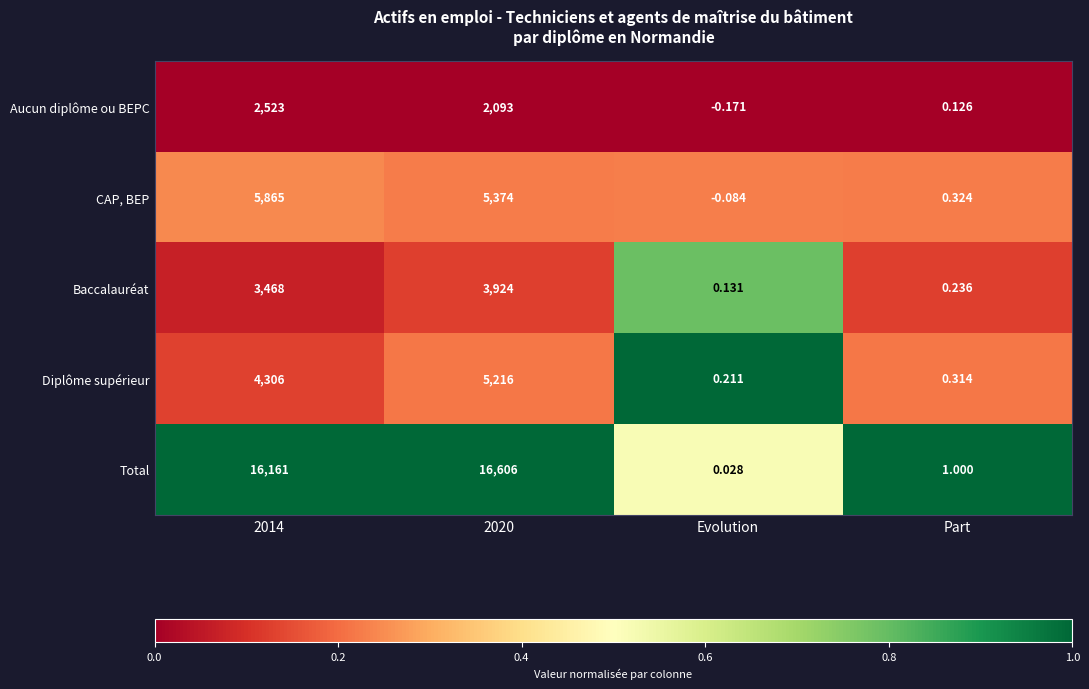

Which series changed the most between 2020 and Part?

Total